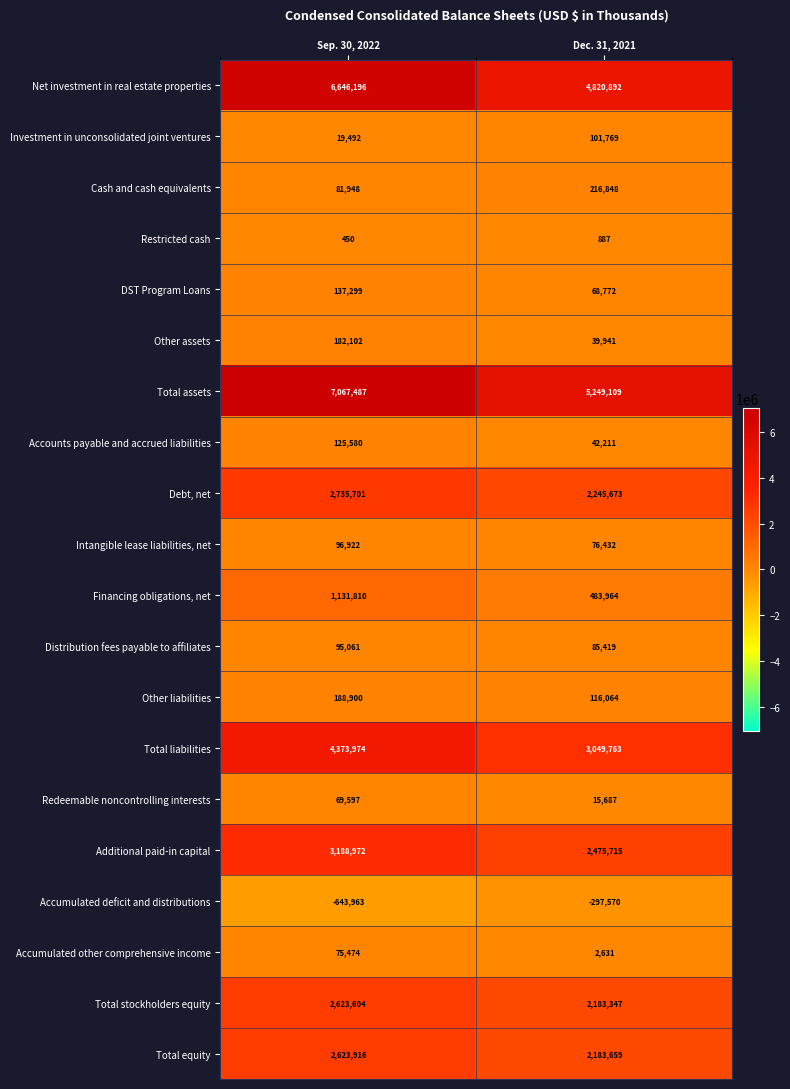

What is the average value of the Total assets series?

6158298